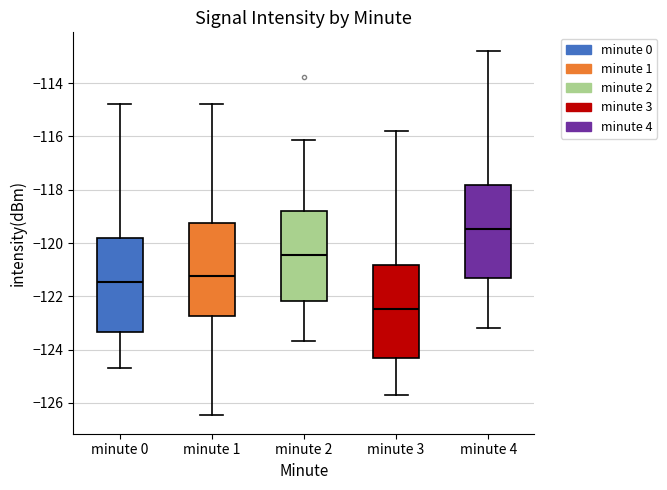

Reading left to right, transcribe this box plot: for each box, give where its median line is, the range the box spans, and where its two whiskers end, as read against the y-axis. The values are not printed on the chart, so give them approximately, as read against the axis.

minute 0: median -121.4, box -123.4 to -119.8, whiskers -124.6 to -114.8
minute 1: median -121.2, box -122.8 to -119.2, whiskers -126.4 to -114.8
minute 2: median -120.4, box -122.2 to -118.8, whiskers -123.6 to -116.2
minute 3: median -122.4, box -124.4 to -120.8, whiskers -125.6 to -115.8
minute 4: median -119.4, box -121.4 to -117.8, whiskers -123.2 to -112.8